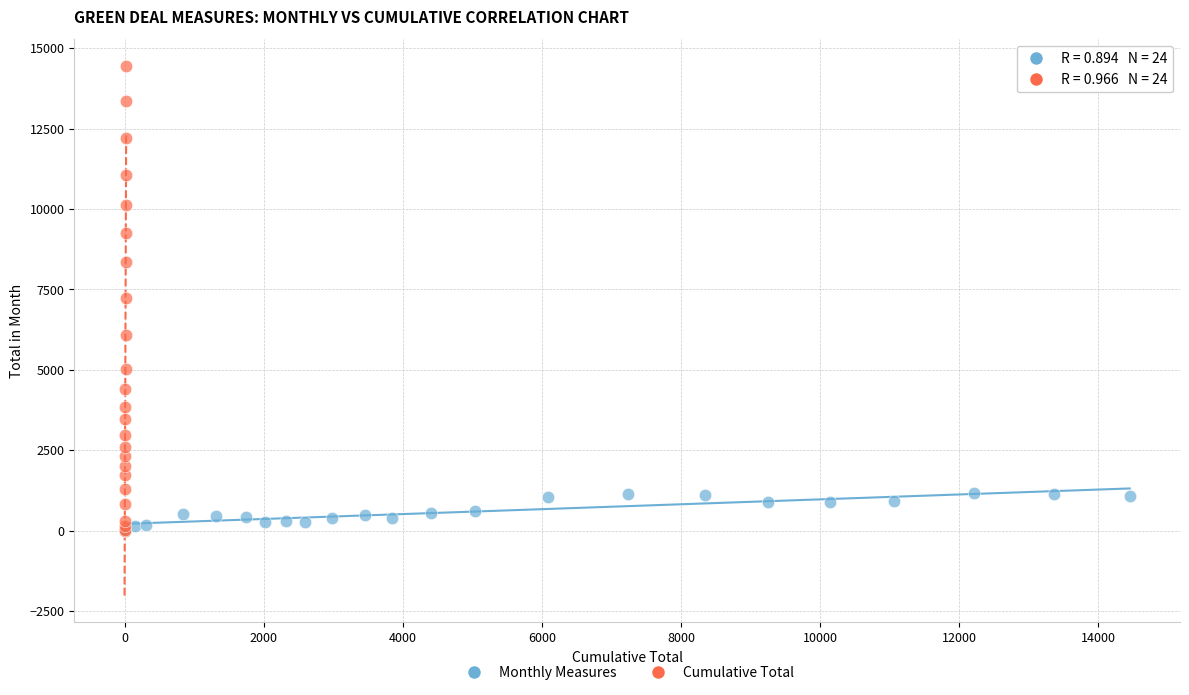

Which series contains the highest Y value?

Cumulative Total